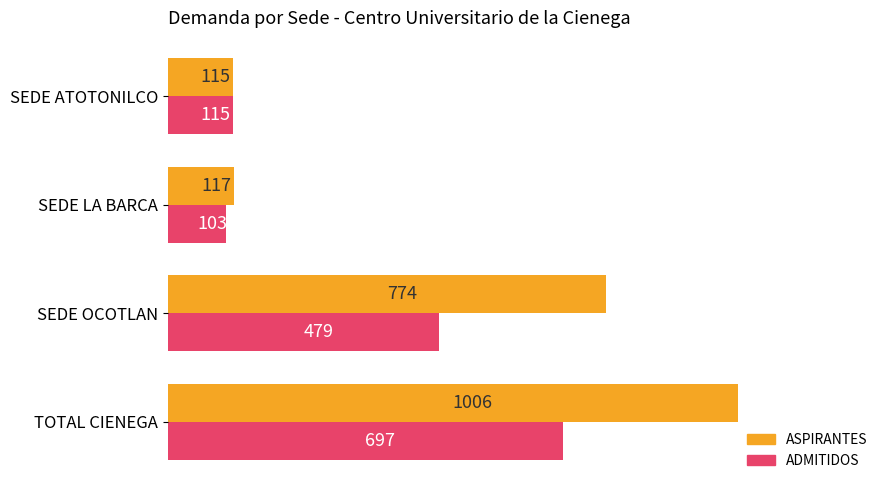

The ADMITIDOS series shows 61 at SEDE ATOTONILCO. True or false?

False